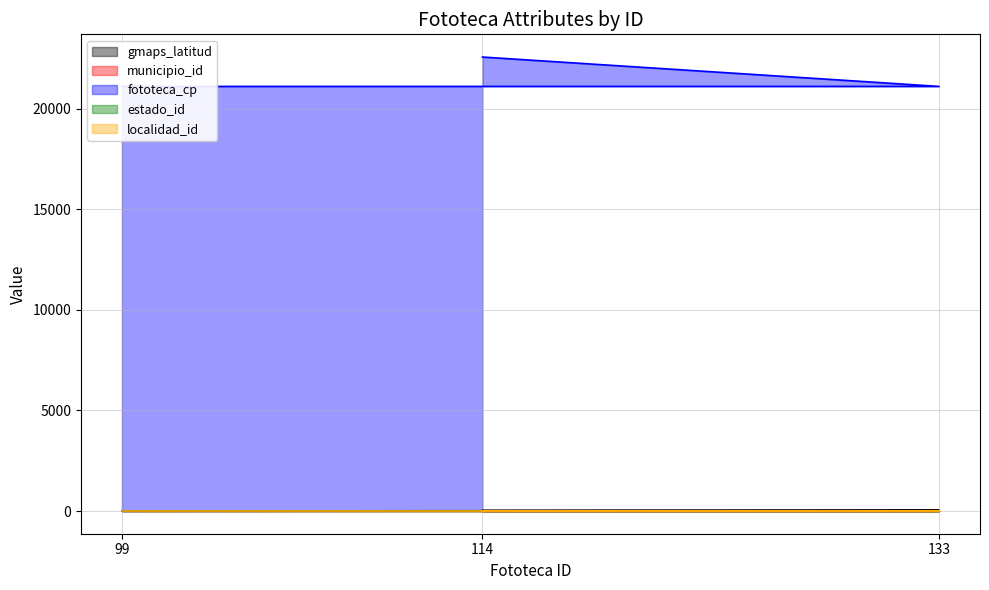

The municipio_id series shows 0.4 at 133. True or false?

False